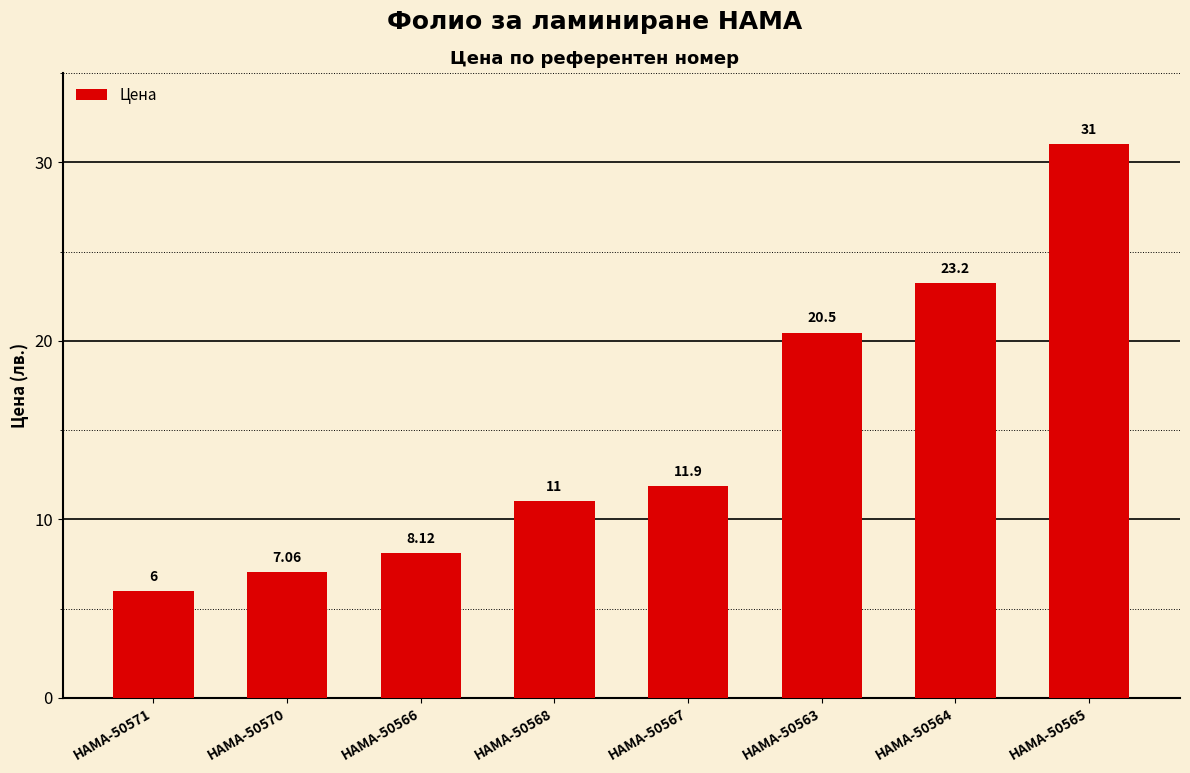

True or false: the data shows 55.2 at HAMA-50565.

False